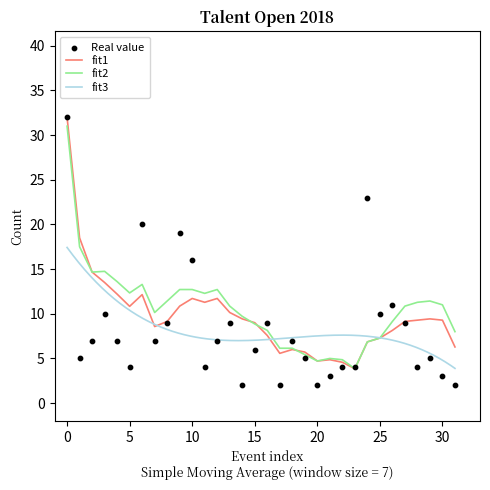

What is the maximum value for fit2?

31.0